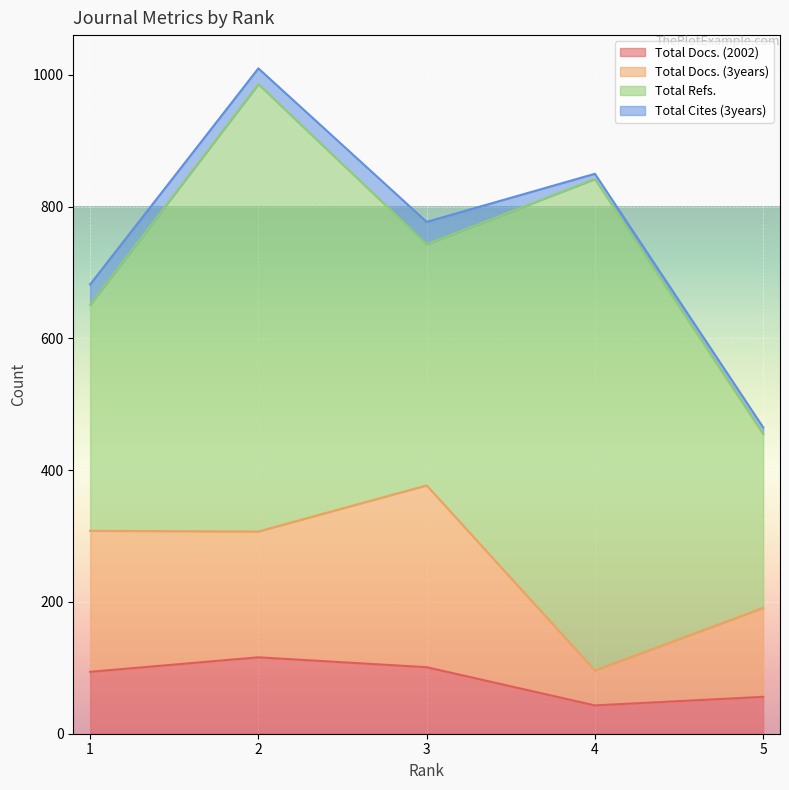

What is the value of the Total Docs. (2002) point at the 5th from the left?

56